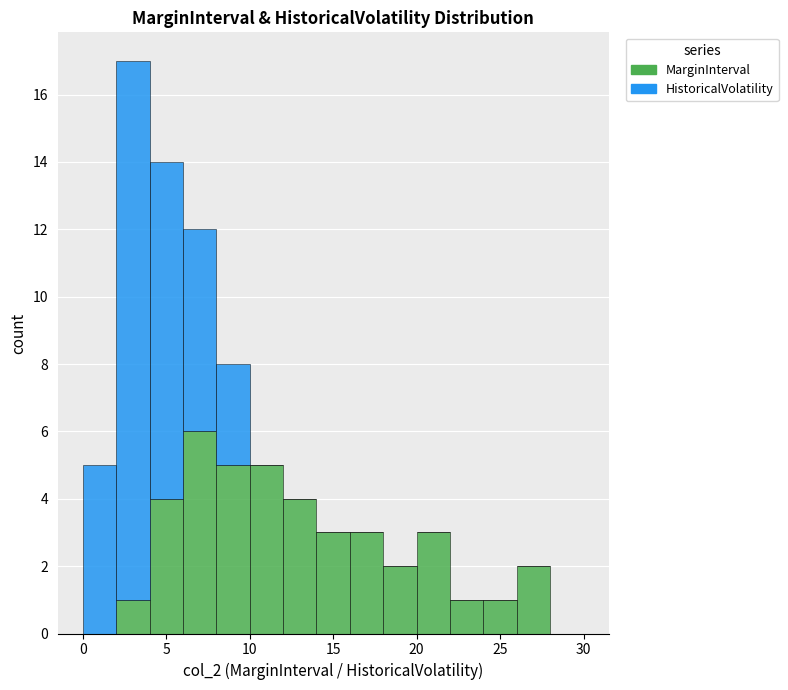

Reading left to right, list every stacked bar in this chart as the range it spans on the x-axis followed by its total height. The values are not printed on the chart, so give them approximately, as read against the axis.

0 to 2: 5
2 to 4: 17
4 to 6: 14
6 to 8: 12
8 to 10: 8
10 to 12: 5
12 to 14: 4
14 to 16: 3
16 to 18: 3
18 to 20: 2
20 to 22: 3
22 to 24: 1
24 to 26: 1
26 to 28: 2
28 to 30: 0